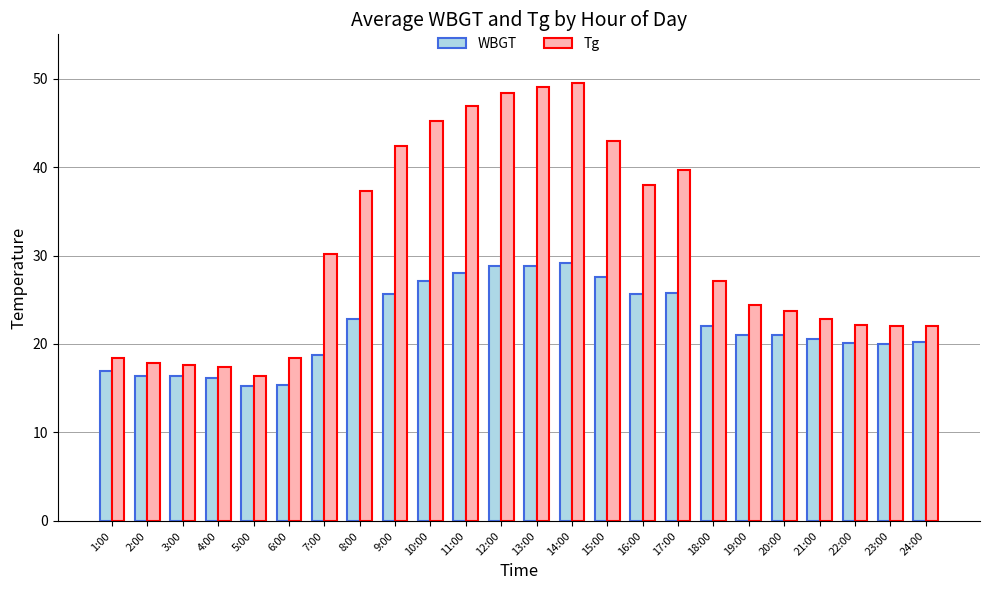

The WBGT series shows 8.0 at 12:00. True or false?

False